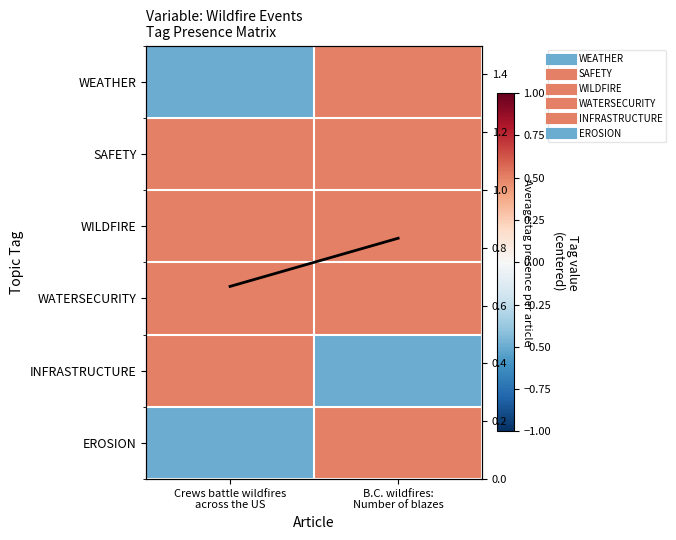

Count the number of data series in this chart.

7